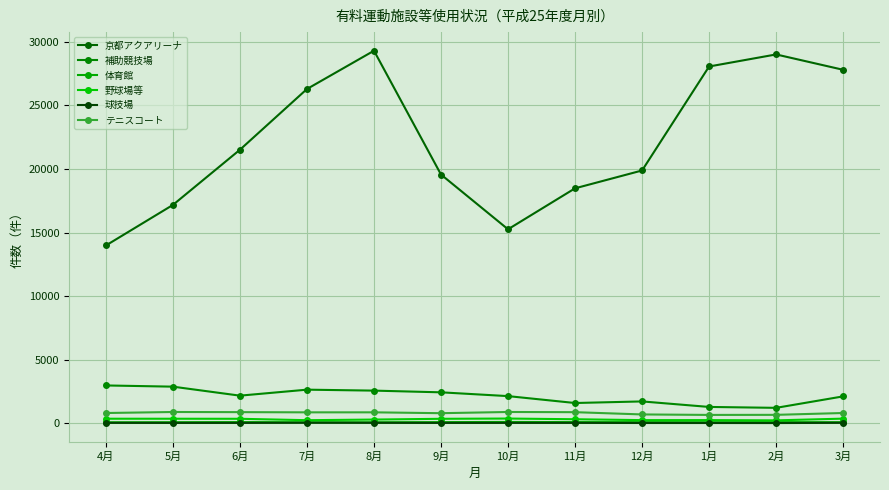

At which category is the sum across all series the highest?

8月